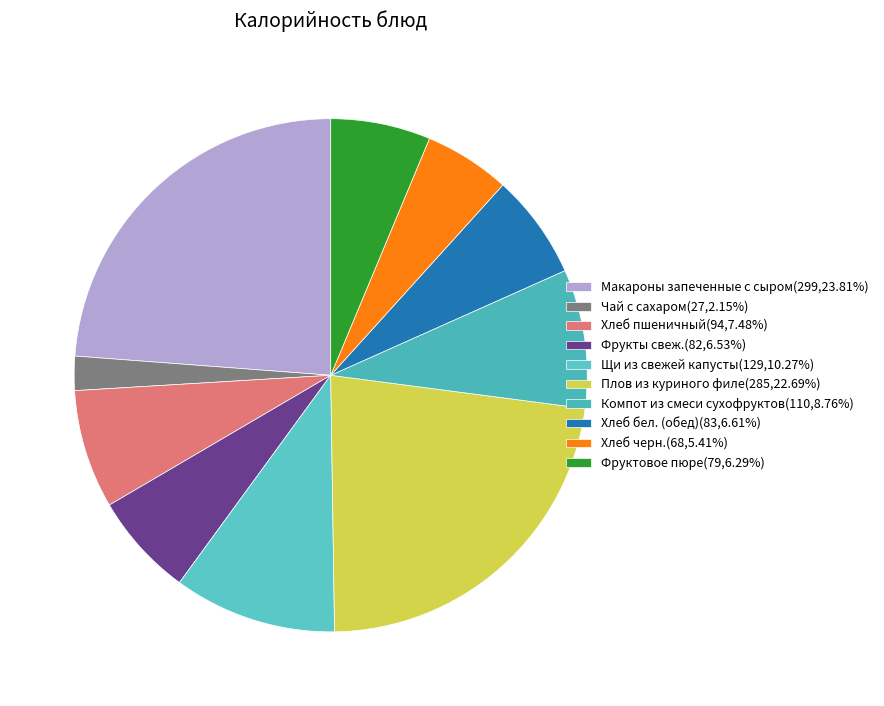

How many slices are in this pie chart?

10